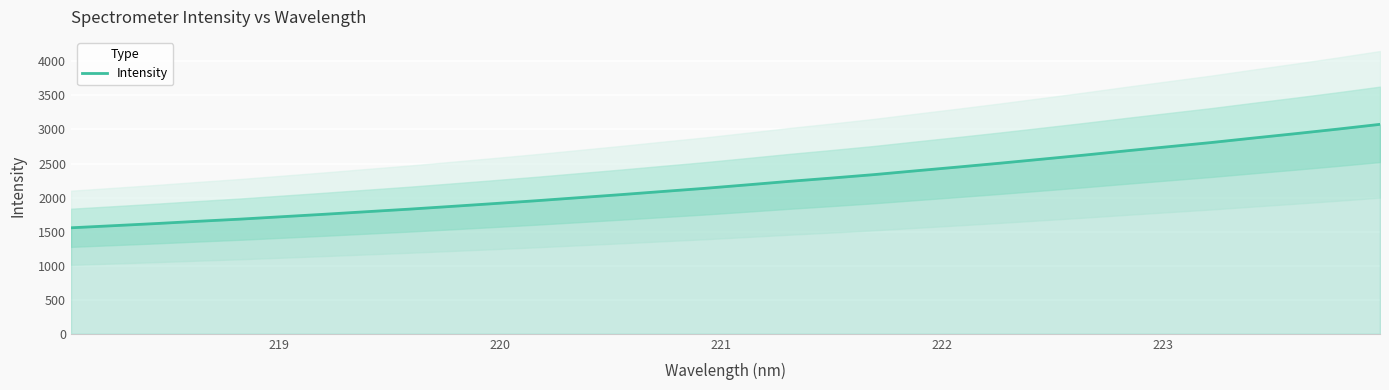

What is the maximum value shown in the chart?

3075.5